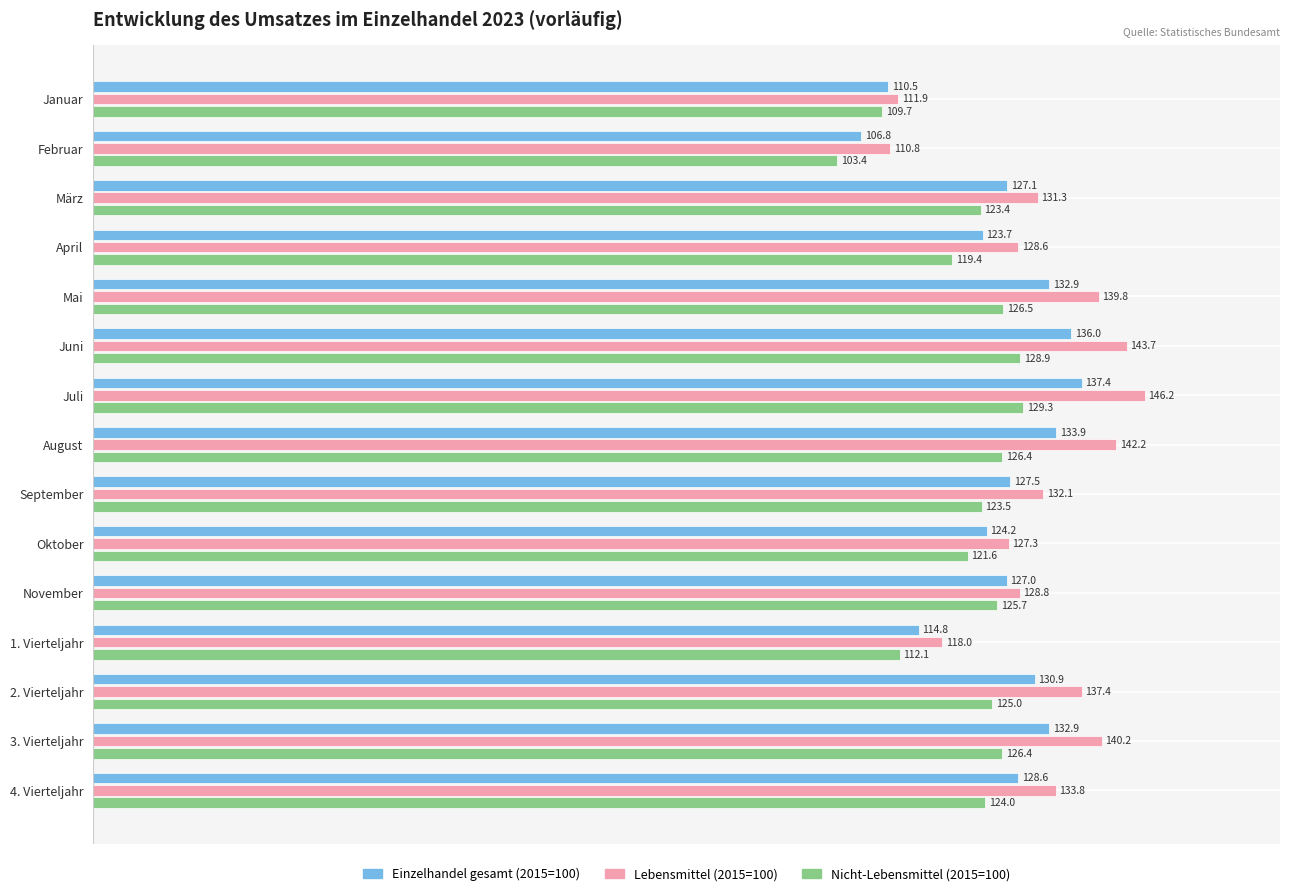

Rank the series by their maximum value, from lowest to highest.

Nicht-Lebensmittel (2015=100), Einzelhandel gesamt (2015=100), Lebensmittel (2015=100)